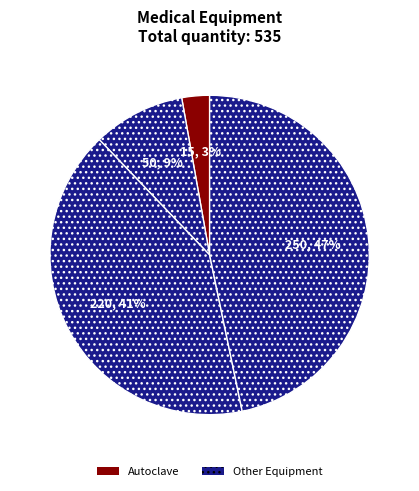

Count the number of slices in the pie.

4